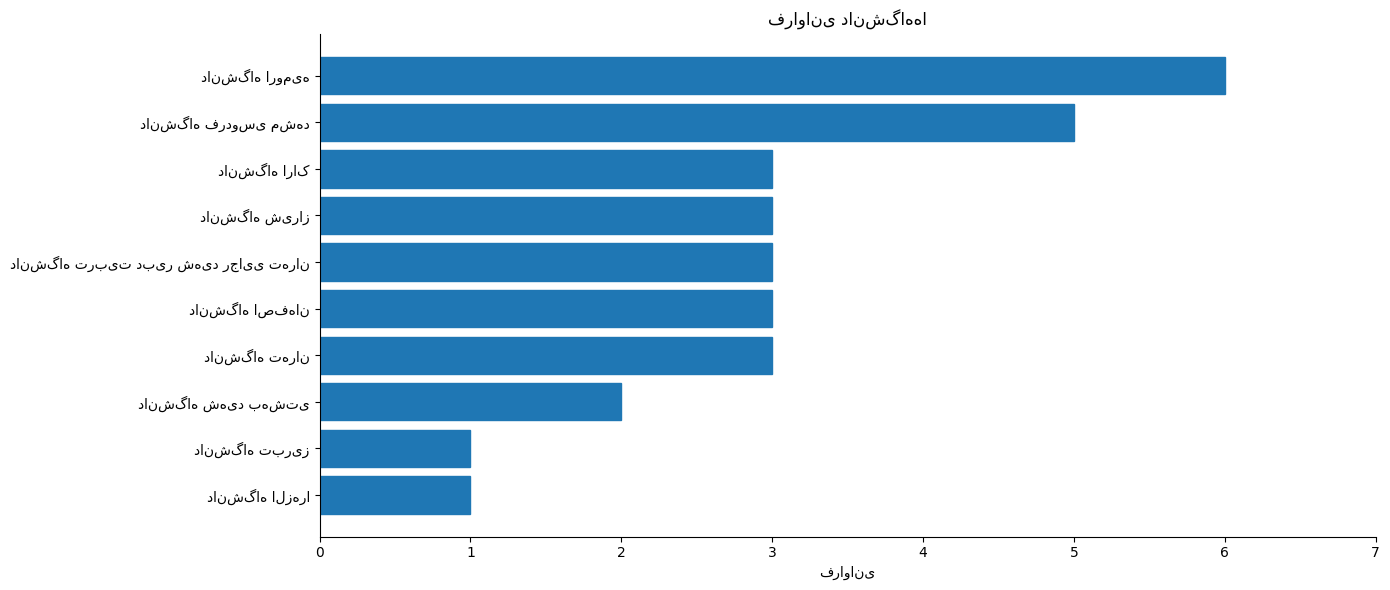

What is the sum of all values?

30